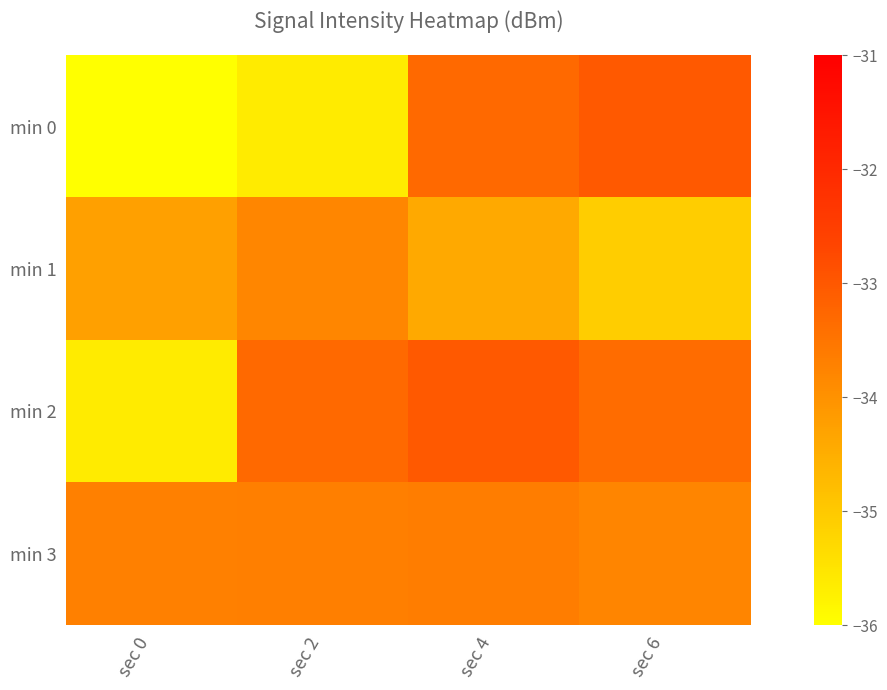

Reading left to right, list all the values displayed in this chart.

min 0: sec 0=-120.6	sec 2=-35.6	sec 4=-33.3	sec 6=-33.0
min 1: sec 0=-34.3	sec 2=-33.8	sec 4=-34.4	sec 6=-35.1
min 2: sec 0=-35.6	sec 2=-33.3	sec 4=-33.0	sec 6=-33.4
min 3: sec 0=-33.7	sec 2=-33.7	sec 4=-33.6	sec 6=-33.8